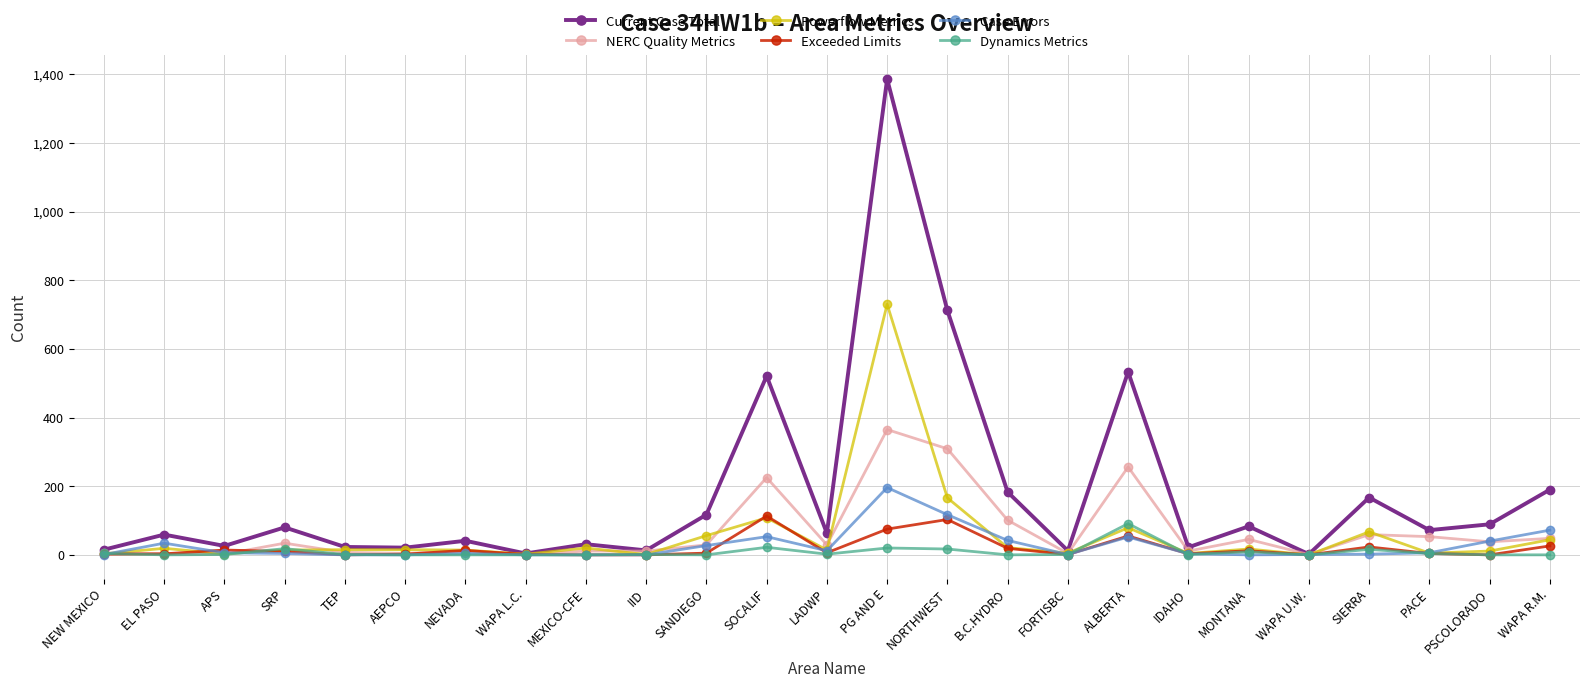

The value of Powerflow Metrics at PG AND E is 217. True or false?

False